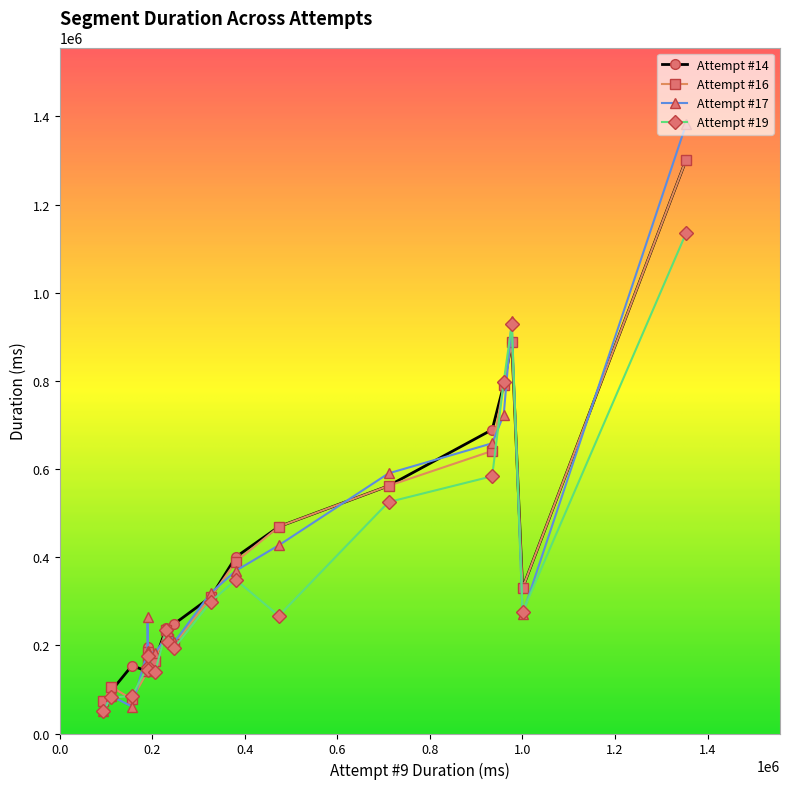

What is the value of the Attempt #16 point at the 7th from the left?

165302